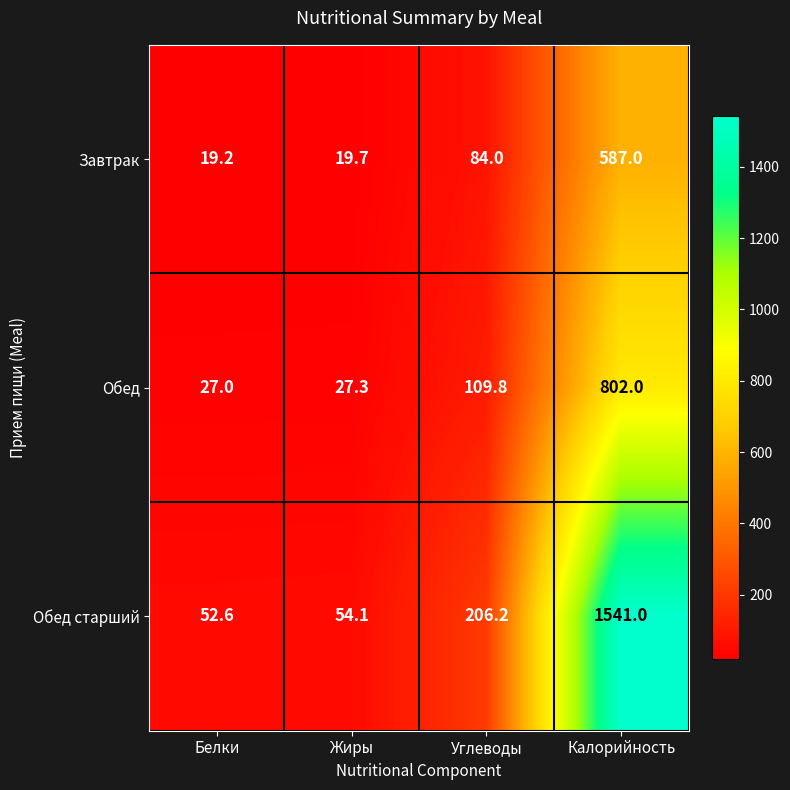

What is the minimum value shown in the chart?

19.2